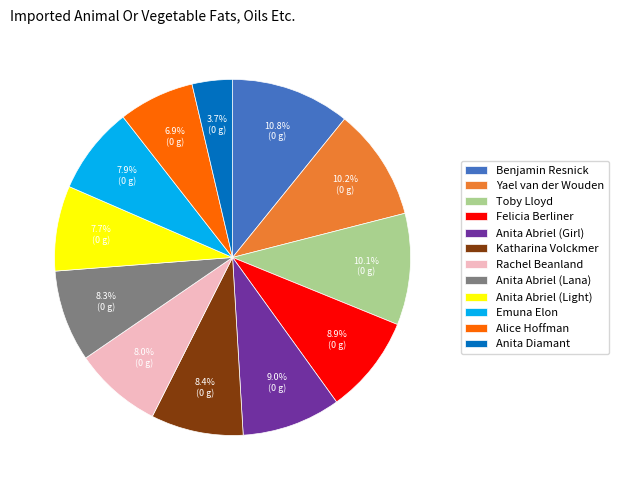

To the nearest percent, what is the average slice percentage?

8%